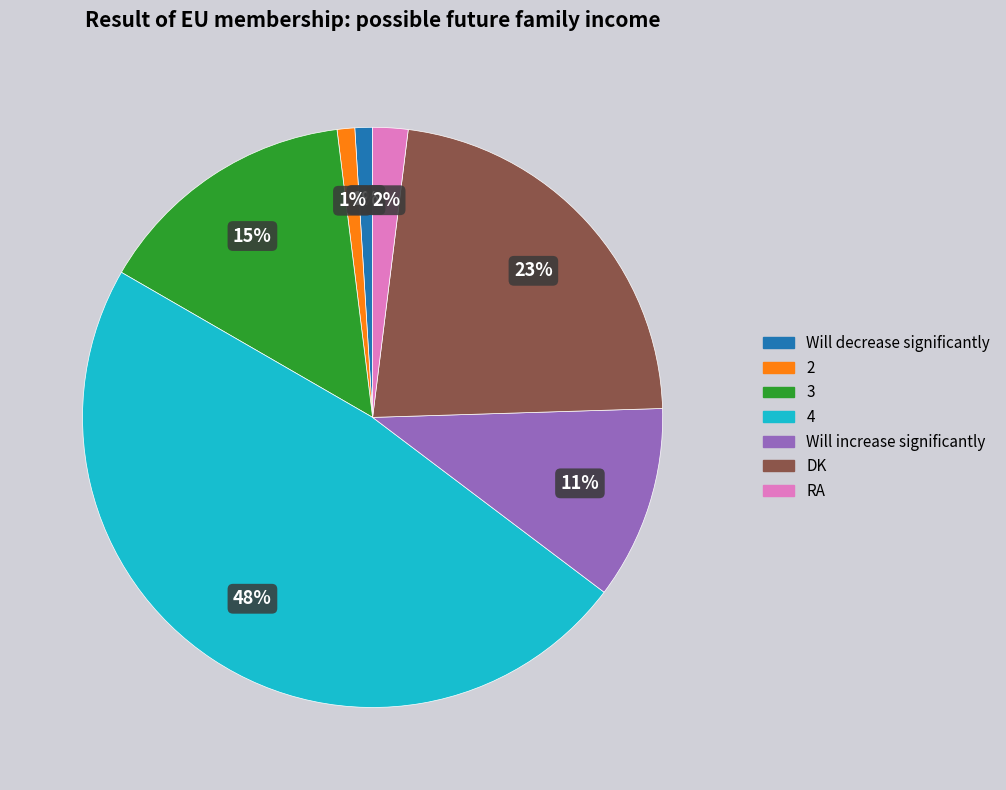

Is there any slice that represents more than half of the pie?

No